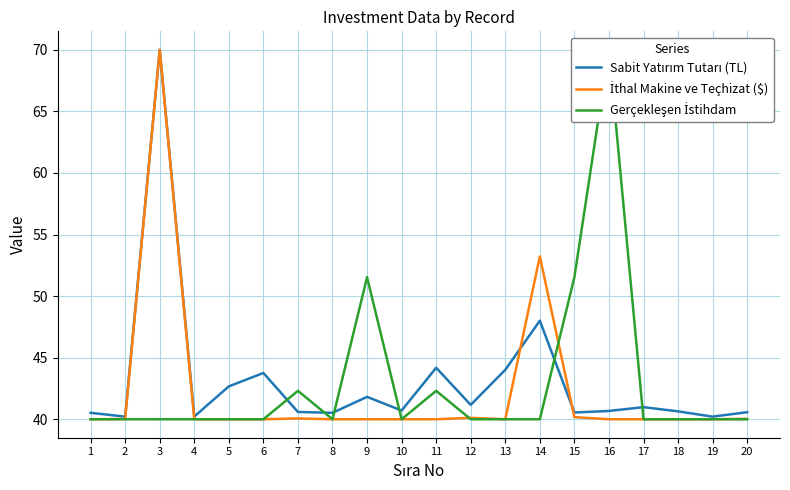

Where is Gerçekleşen İstihdam nearest to the value 55?

9